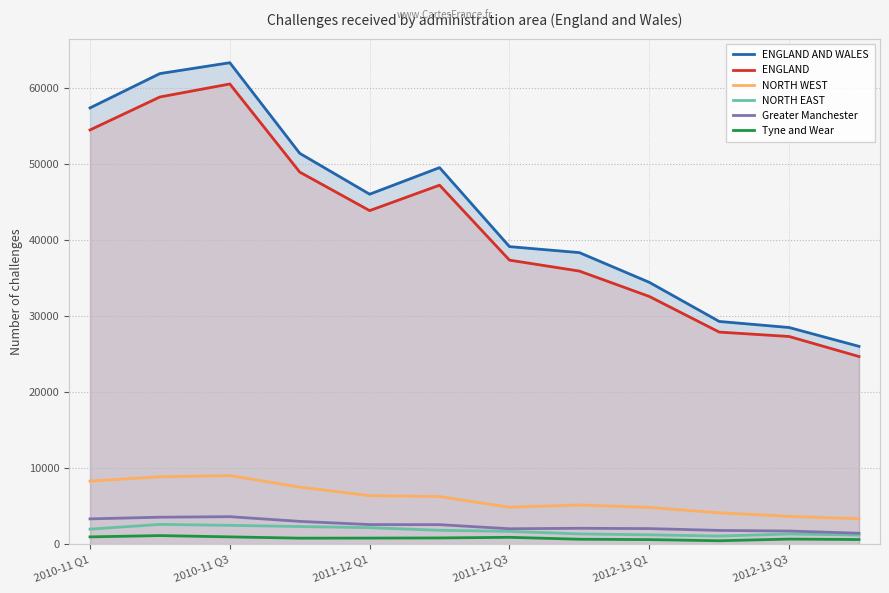

How many values in the ENGLAND series exceed 43910?

5